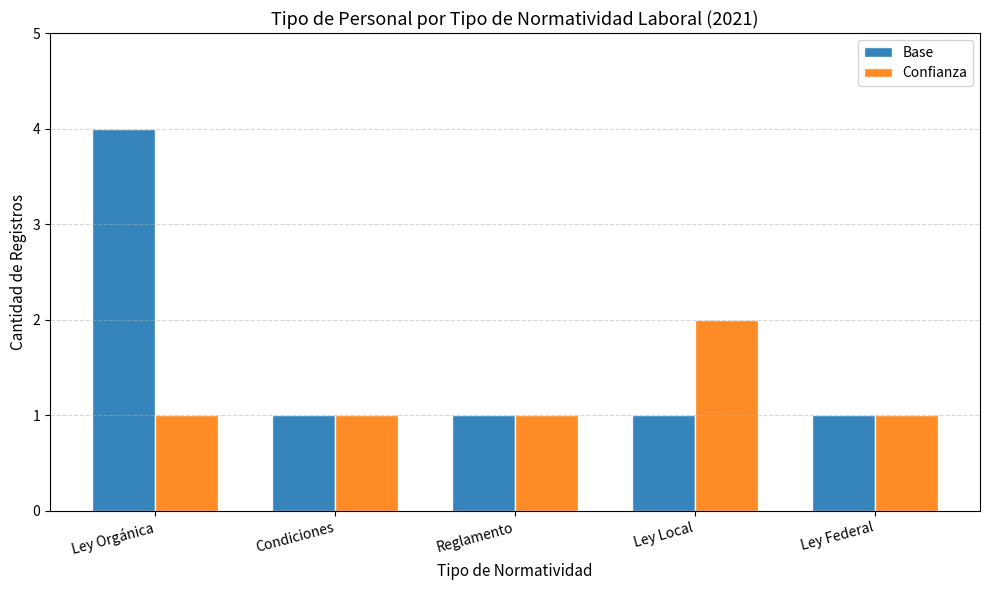

Which series changed the most between Ley Orgánica and Ley Local?

Base